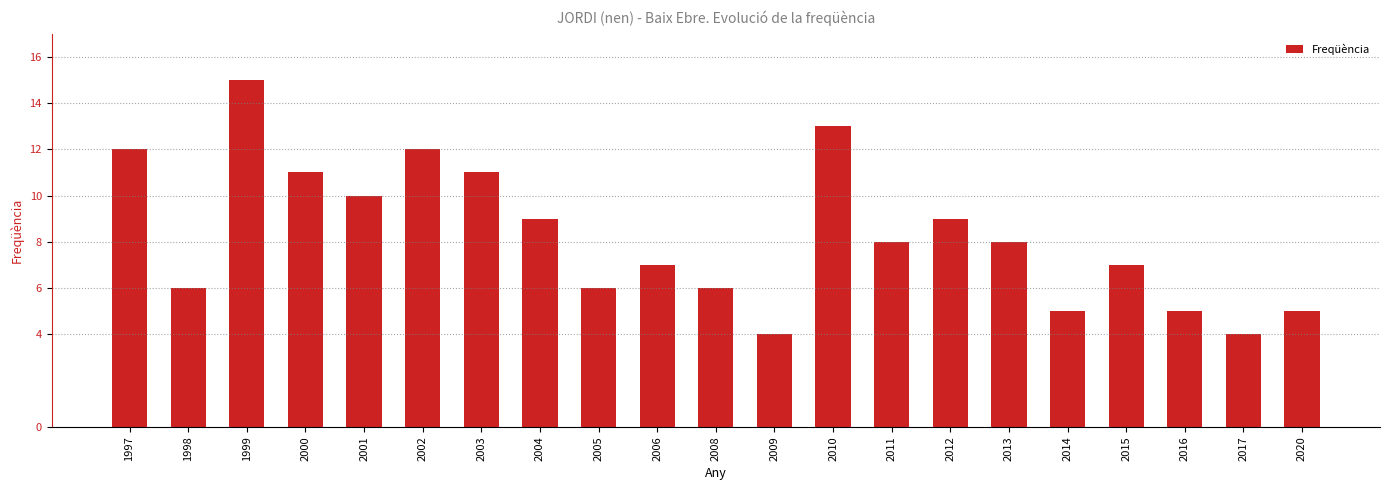

The value at 2004 is 3. True or false?

False